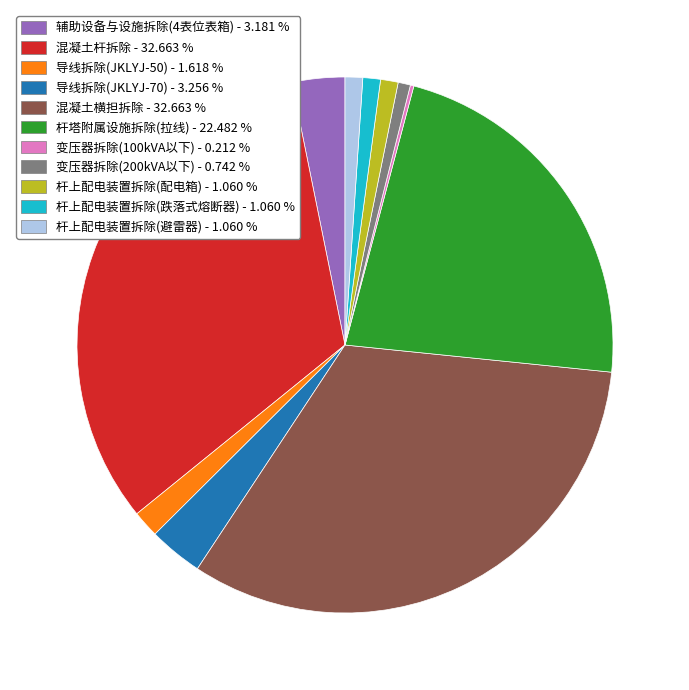

Is there any slice that represents more than half of the pie?

No